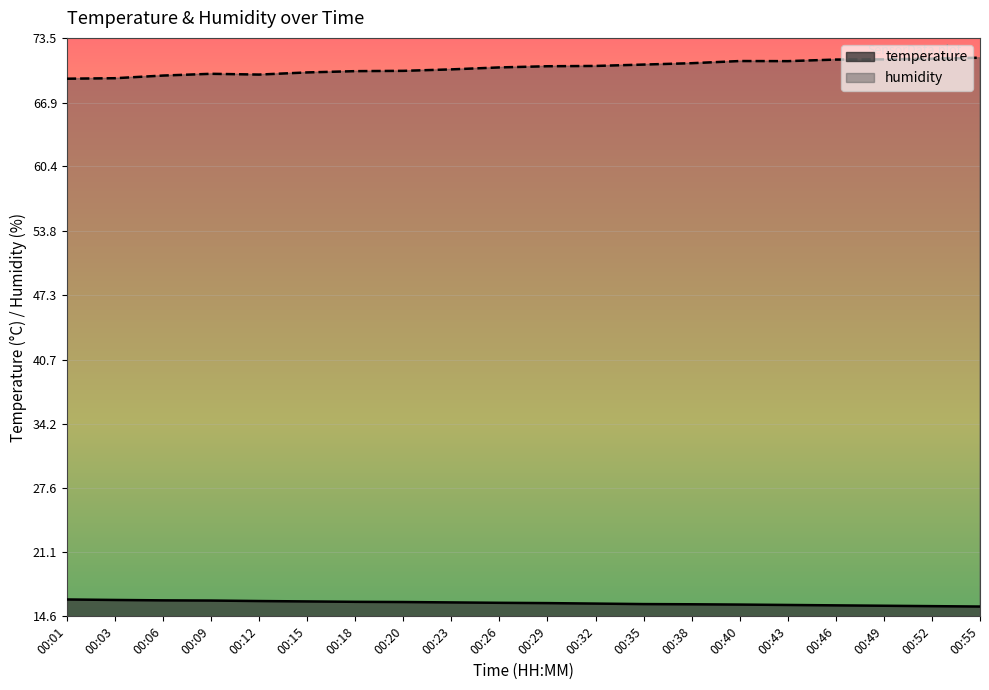

Which series has the largest total across all categories?

humidity